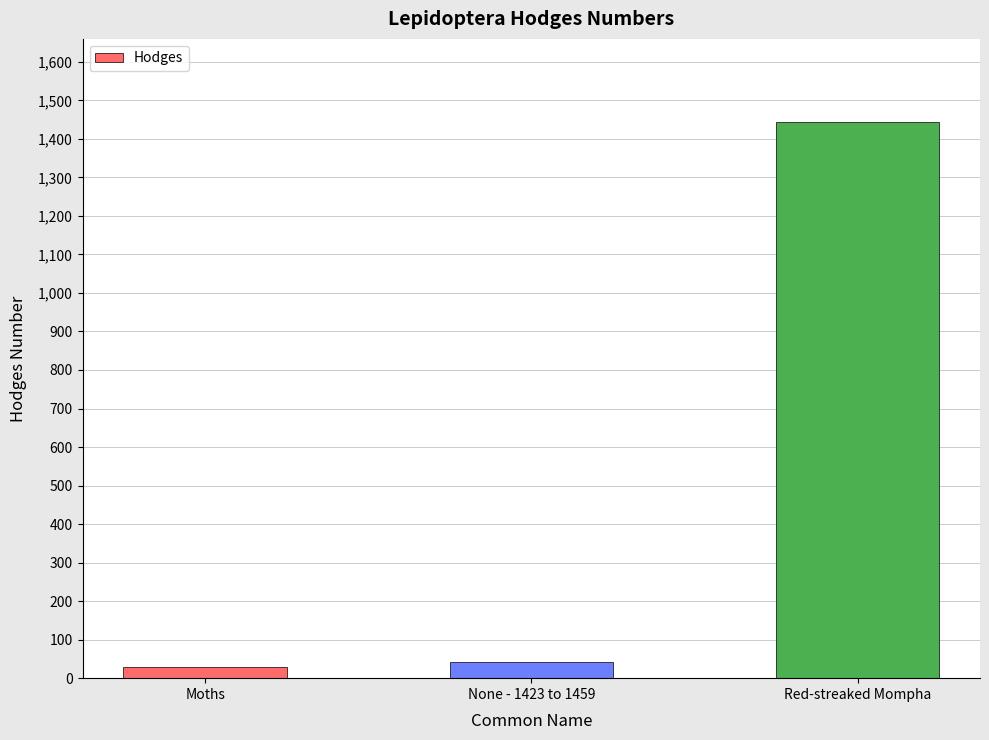

The value at Red-streaked Mompha is 1443.0. True or false?

True